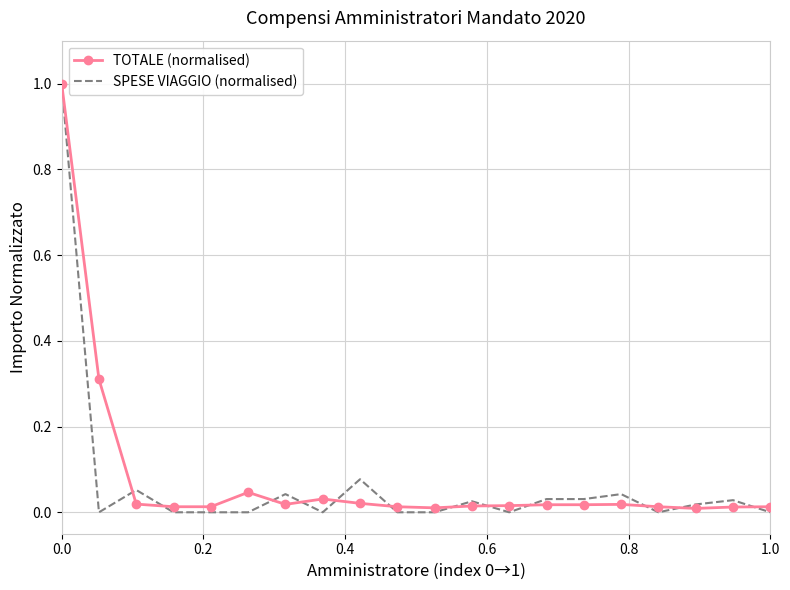

What is the highest value of the SPESE VIAGGIO (normalised) series?

1.0